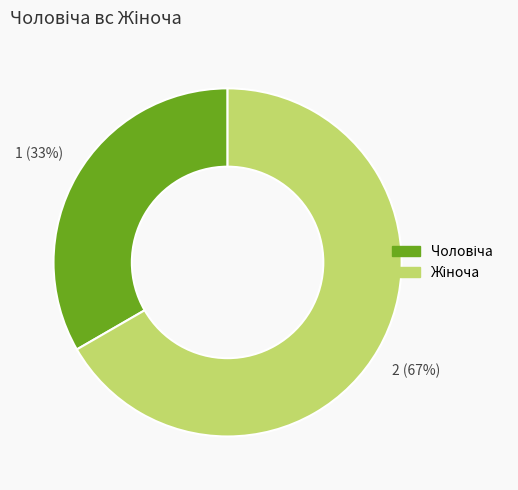

Is there any slice that represents more than half of the pie?

Yes